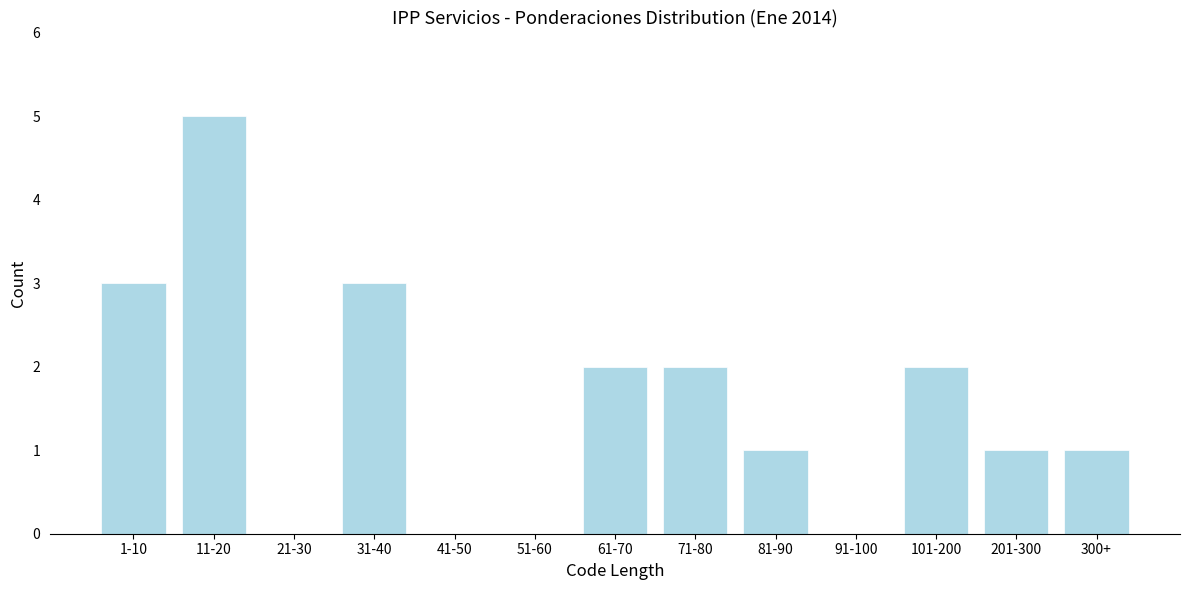

Reading left to right, list all the values displayed in this chart.

1-10=3	11-20=5	21-30=0	31-40=3	41-50=0	51-60=0	61-70=2	71-80=2	81-90=1	91-100=0	101-200=2	201-300=1	300+=1